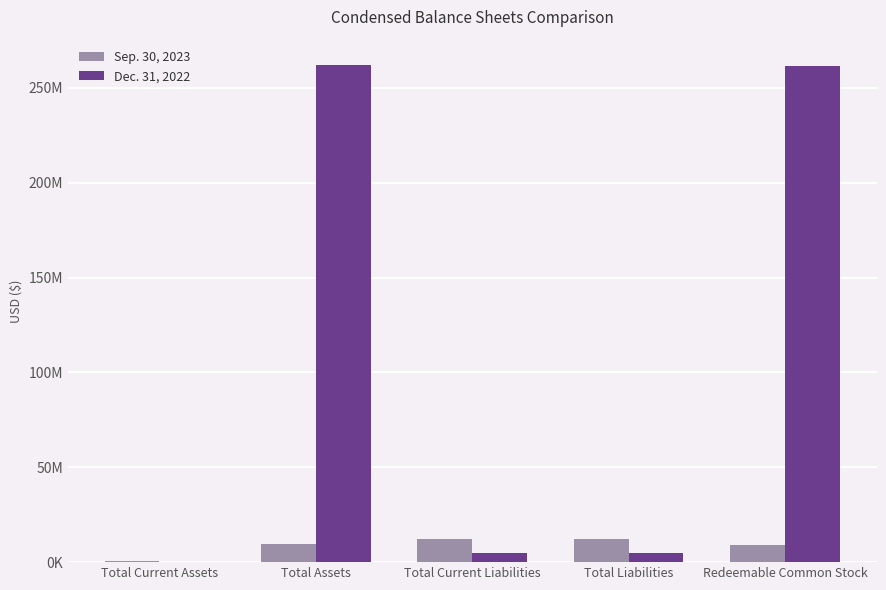

At which label is Dec. 31, 2022 closest to 131178092?

Total Liabilities